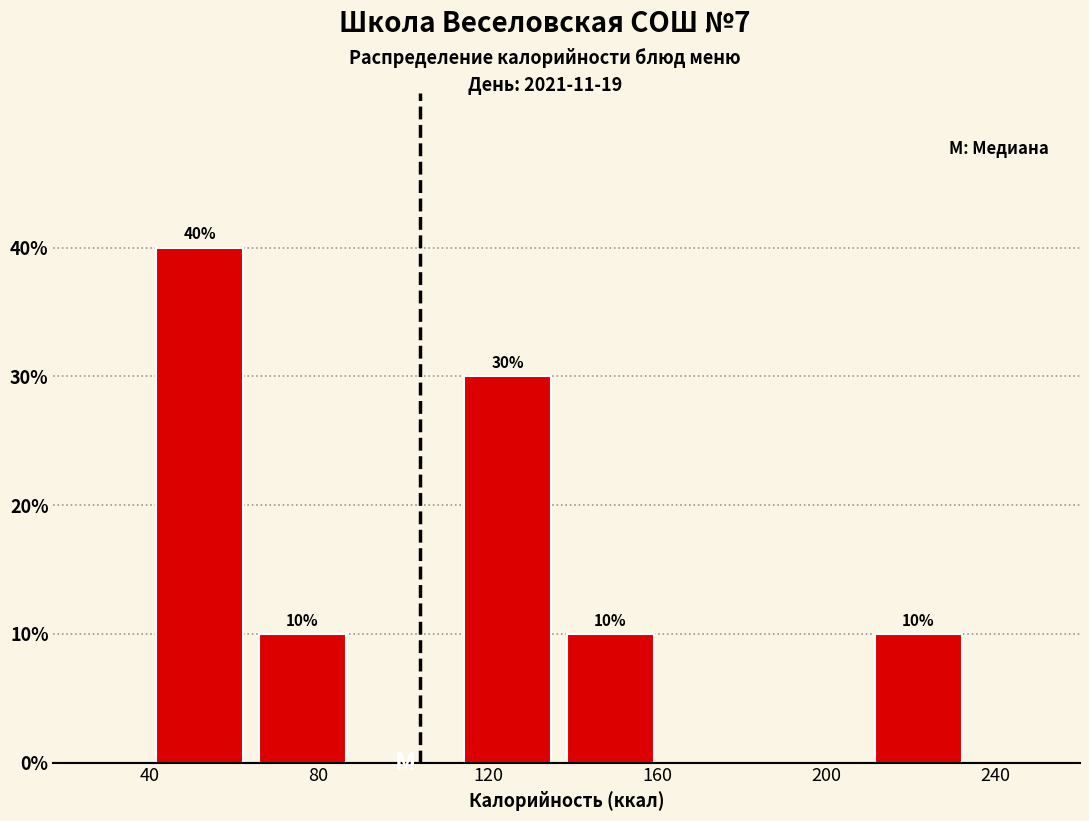

Which range on the x-axis has the tallest bar?

40 to 65